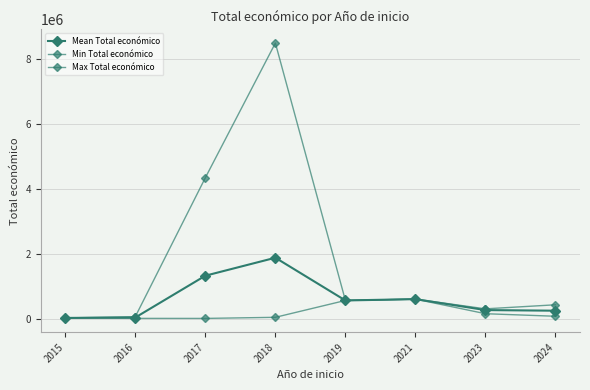

What is the minimum value for Max Total económico?

19999.0